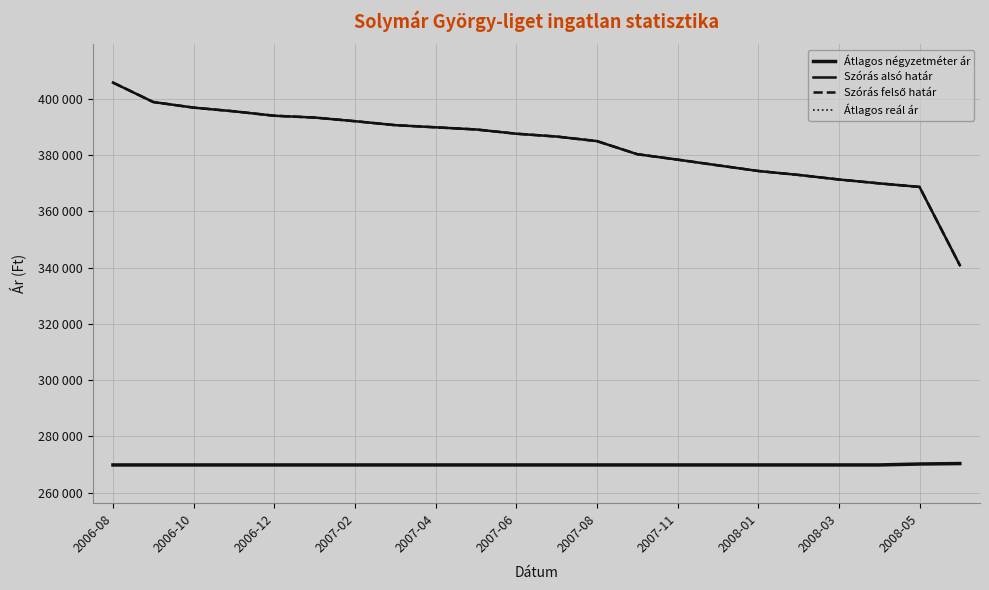

Is this an area chart (filled region under the line)?

No